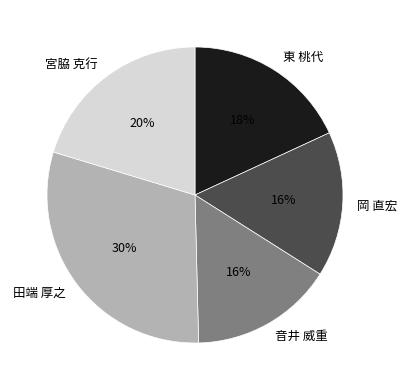

To the nearest percent, what portion does 東 桃代 represent?

18%